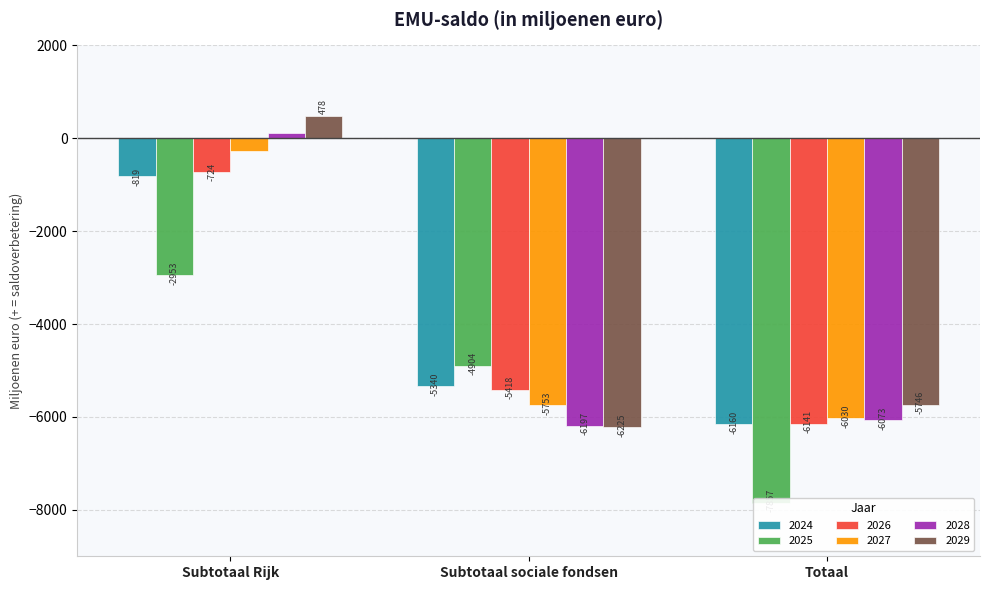

What is the label of the 1st bar from the left?

Subtotaal Rijk